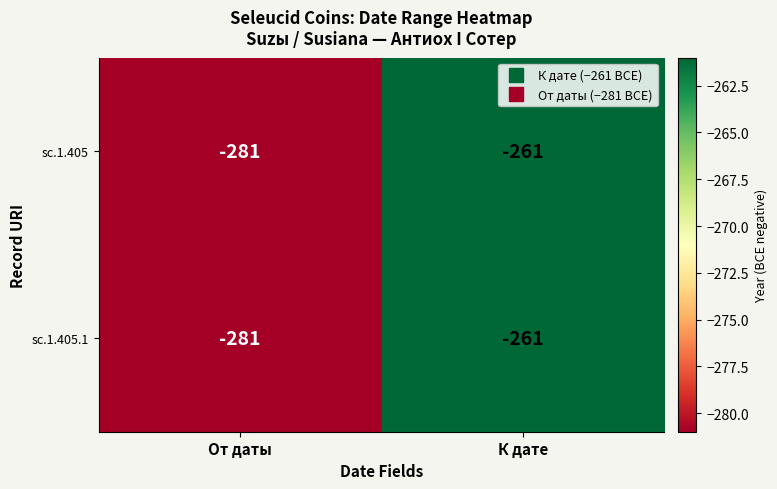

Reading left to right, what are all the values shown in this chart?

sc.1.405: -281	-261
sc.1.405.1: -281	-261